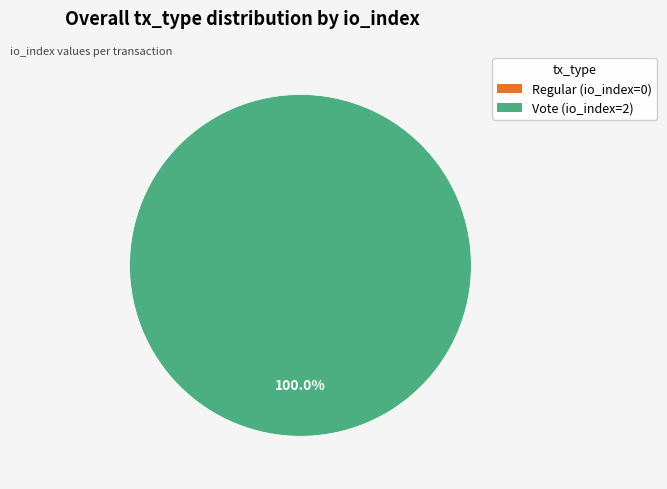

Is the sum of Vote (io_index=2) and Regular (io_index=0) greater than half?

Yes